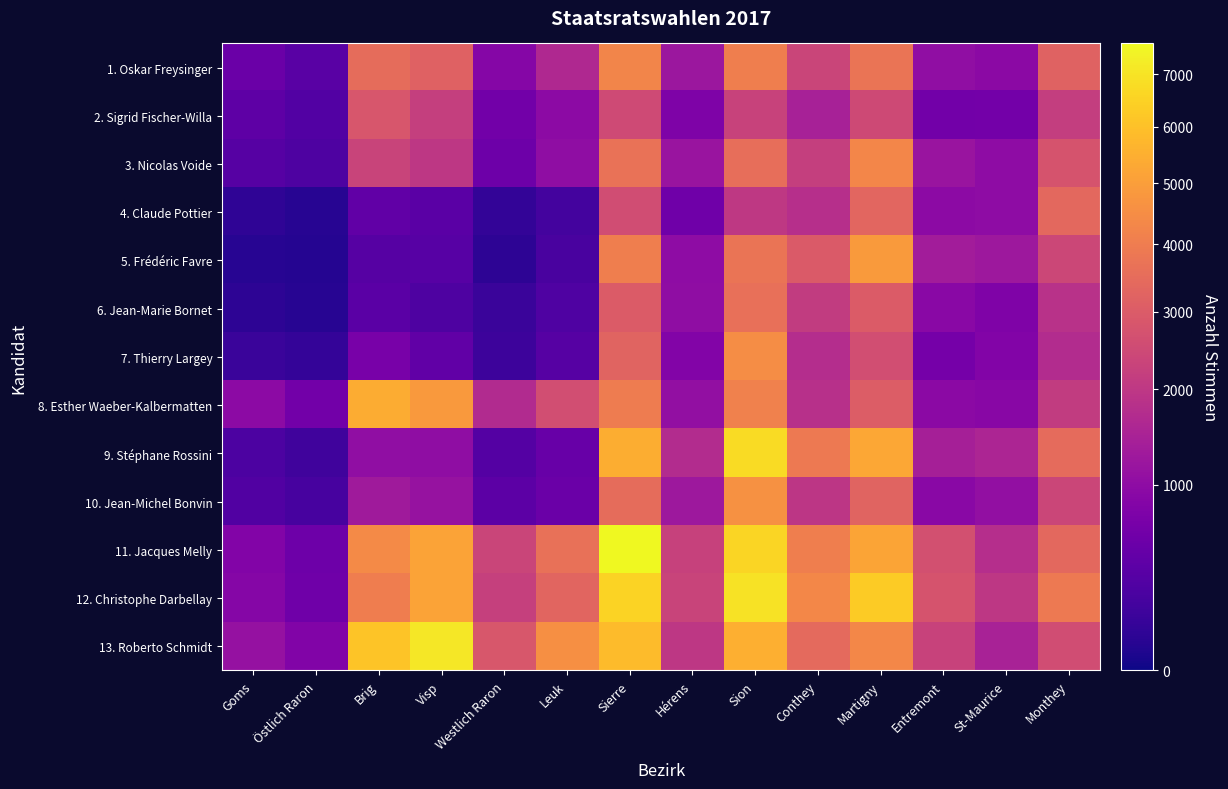

Between Westlich Raron and Sion, which series saw the biggest shift?

9. Stéphane Rossini